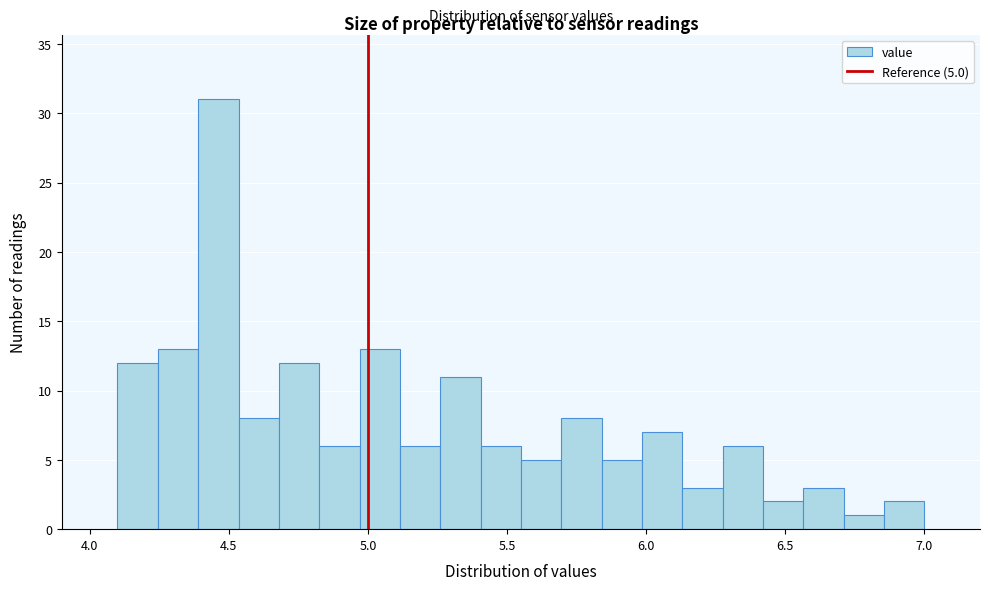

Read against the x-axis, roughly where is the centre of the tallest bar?

4.45